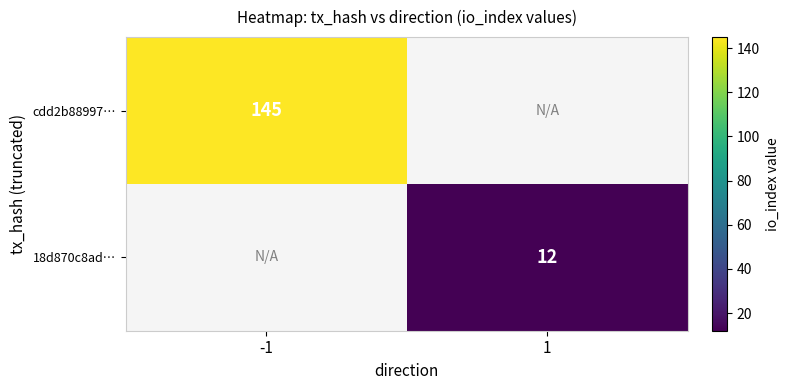

Is it true that cdd2b88997… equals 145 at -1?

True